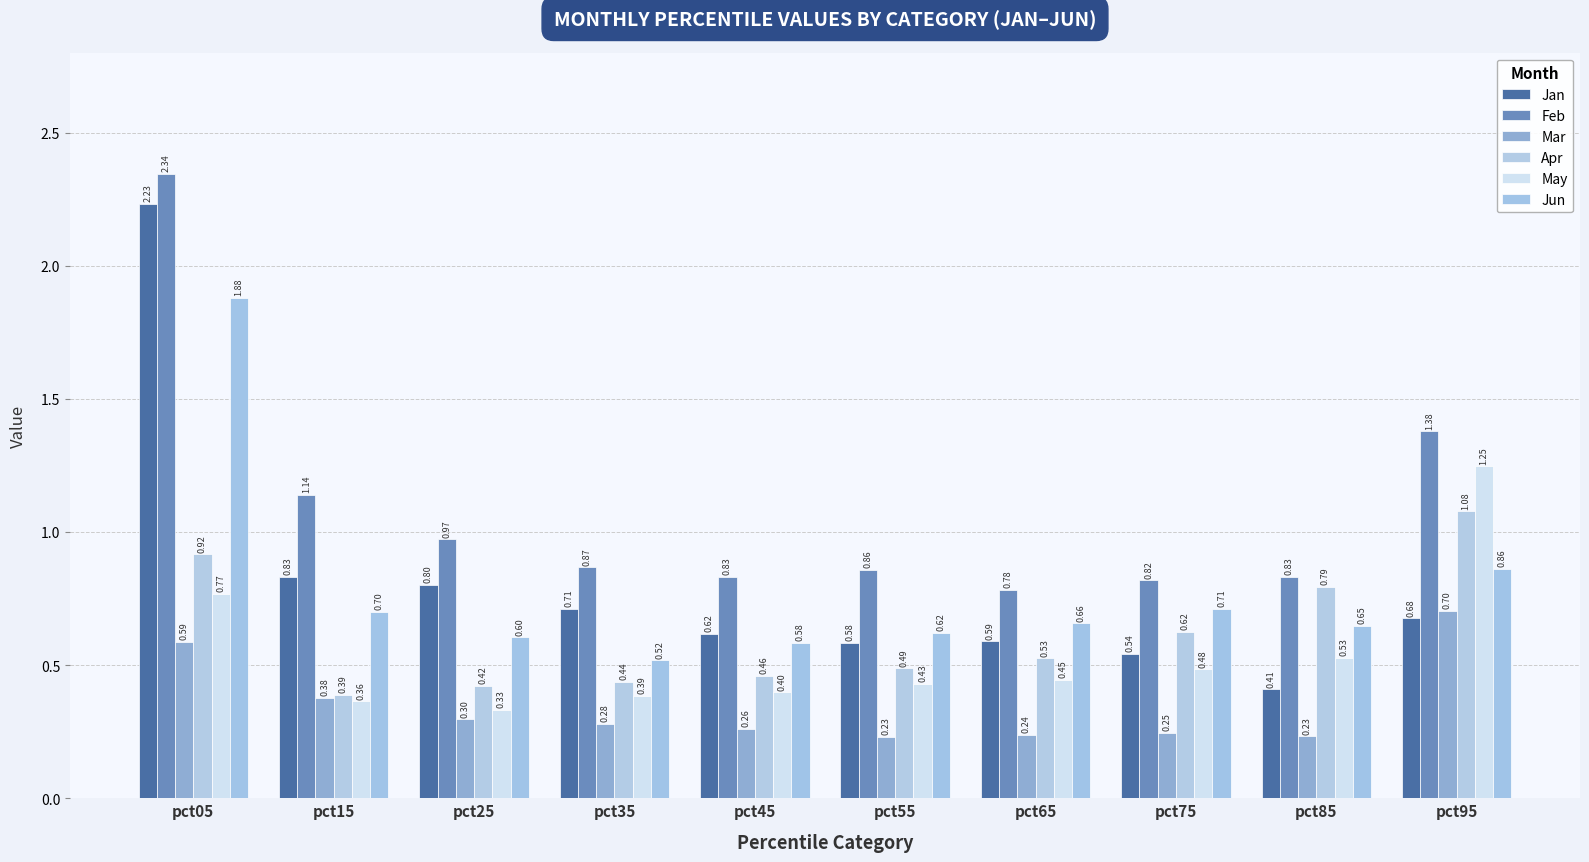

Are the bars grouped side by side (vs. stacked)?

Yes